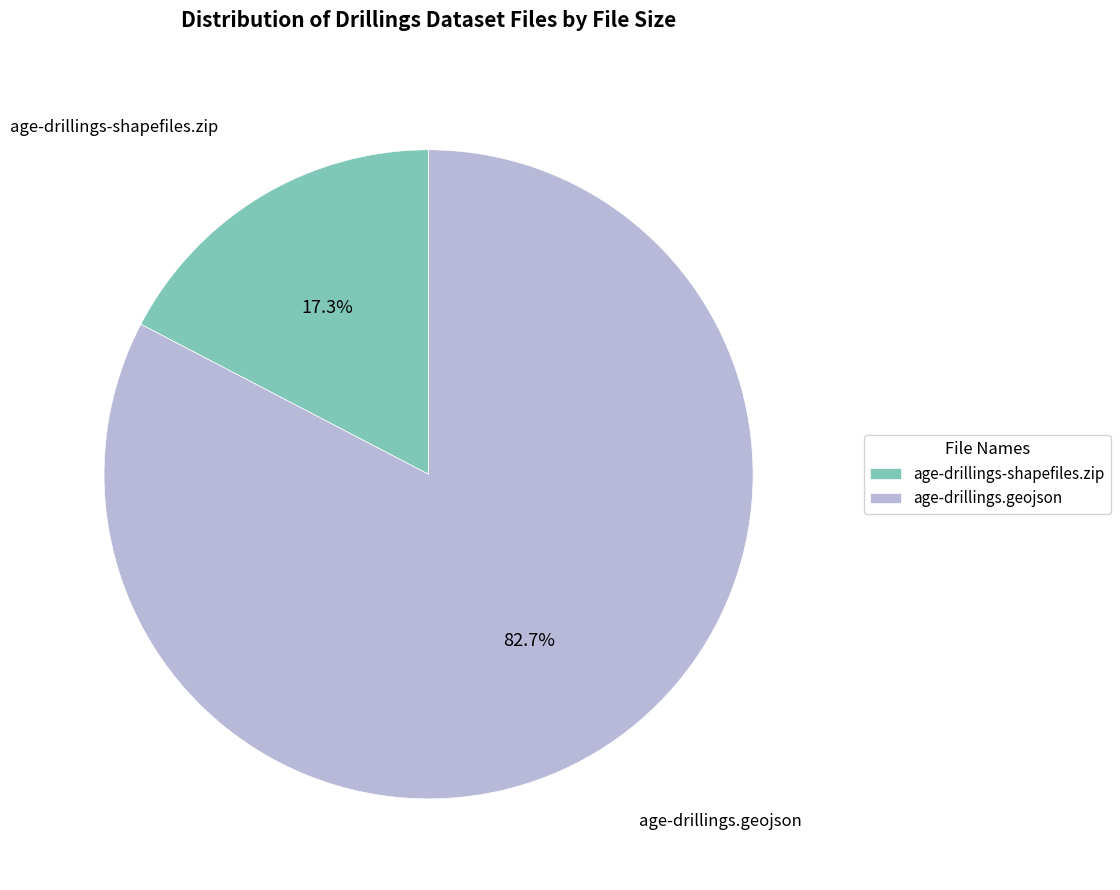

To the nearest percent, what is the difference between the age-drillings.geojson and age-drillings-shapefiles.zip slice percentages?

65%